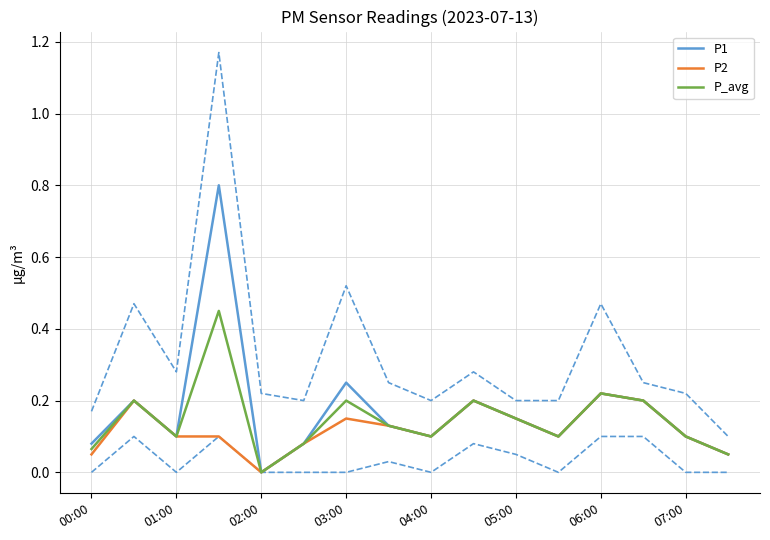

What is the sum of all P_avg values?

2.3